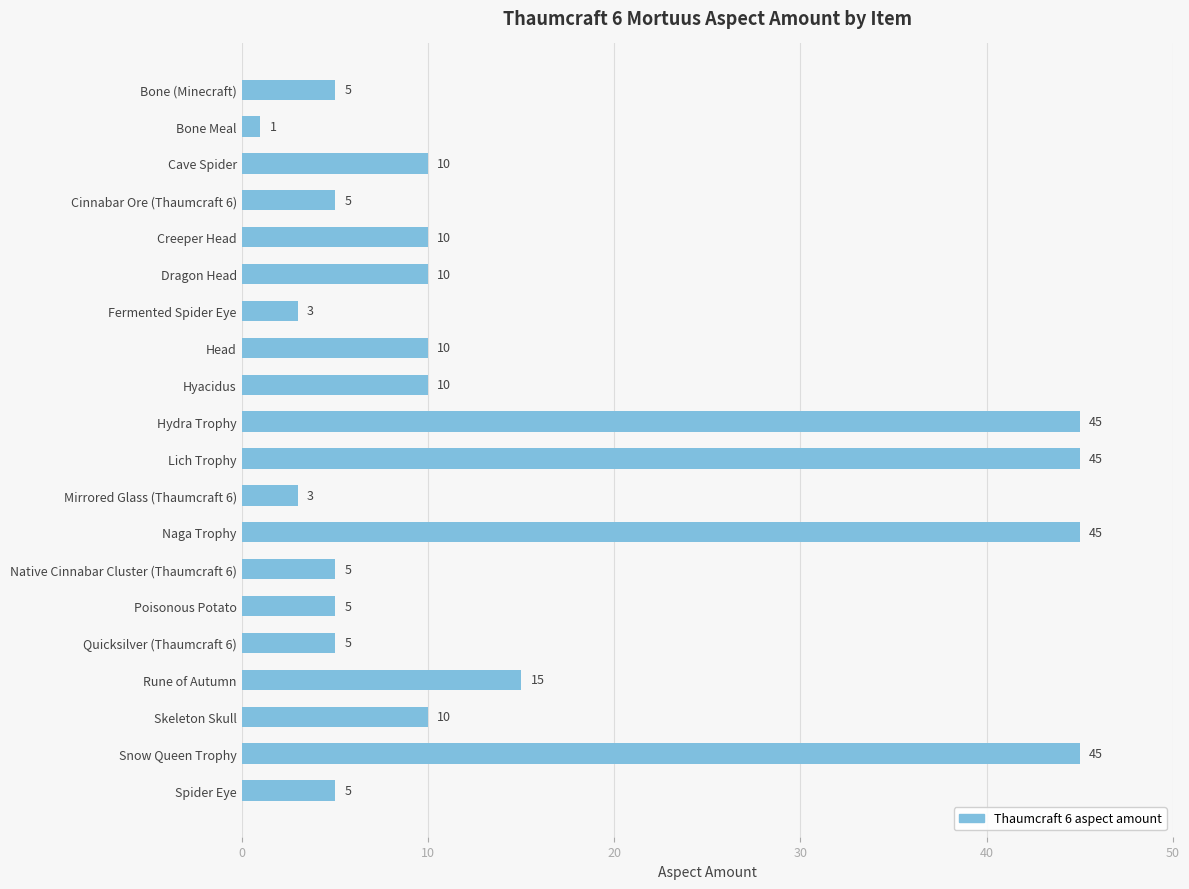

The chart shows a value of 45 at Snow Queen Trophy. True or false?

True